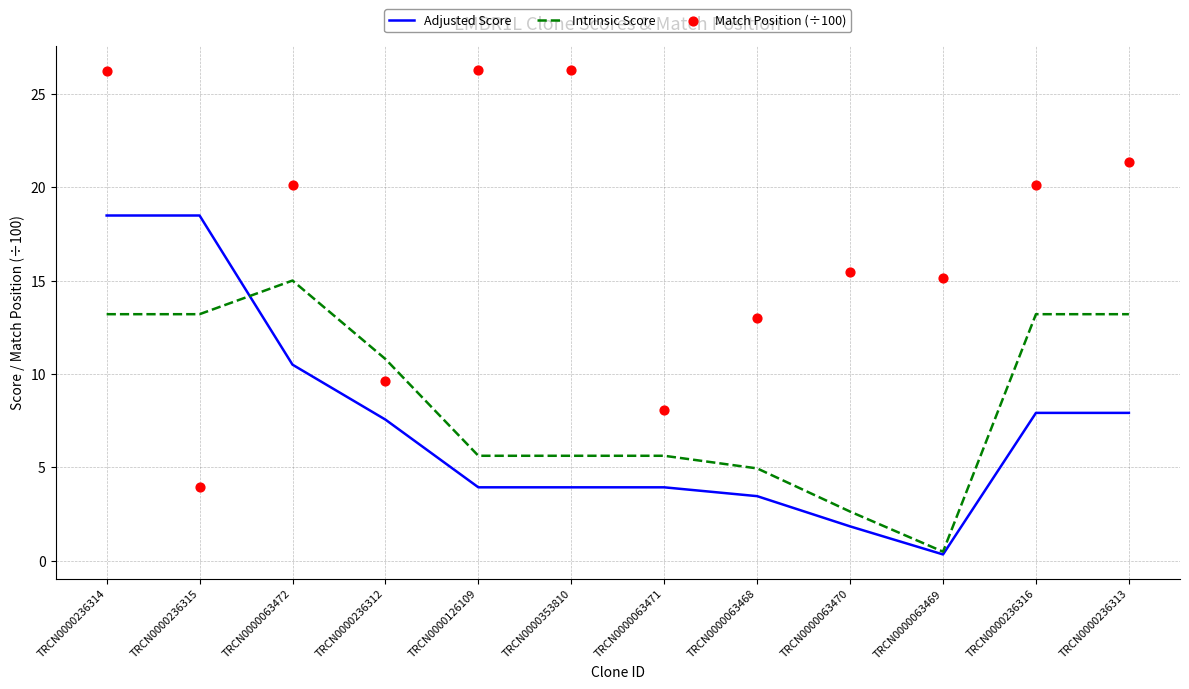

Which series contains the lowest Y value?

Adjusted Score